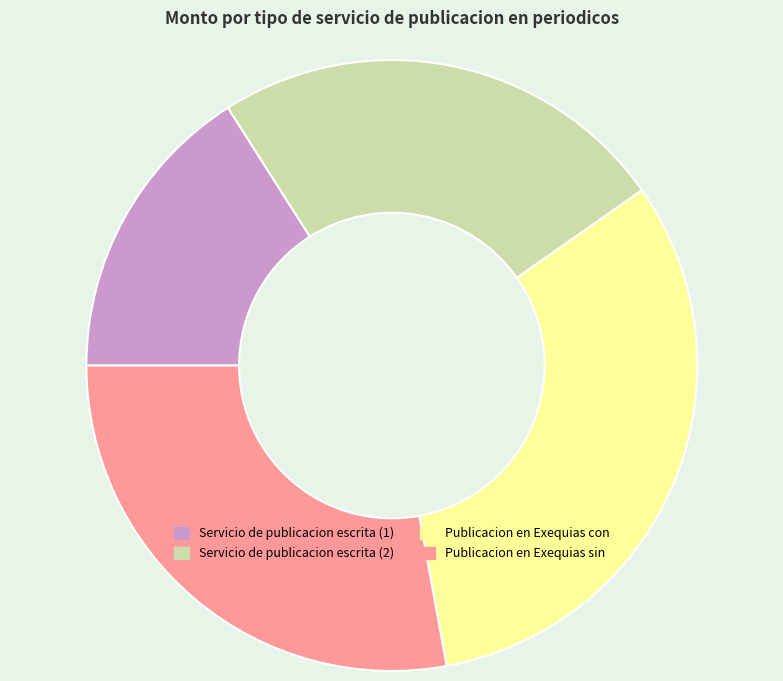

Does Publicacion en Exequias sin account for over 50% of the chart?

No